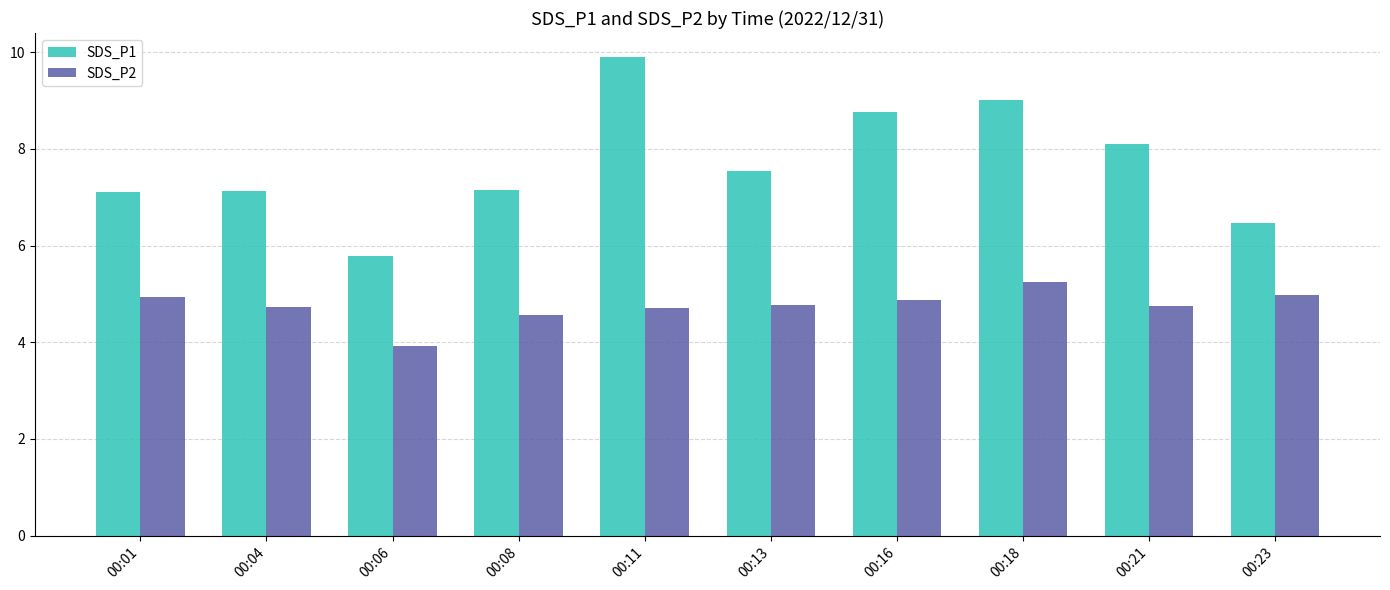

Which category has the highest value across all series?

00:11